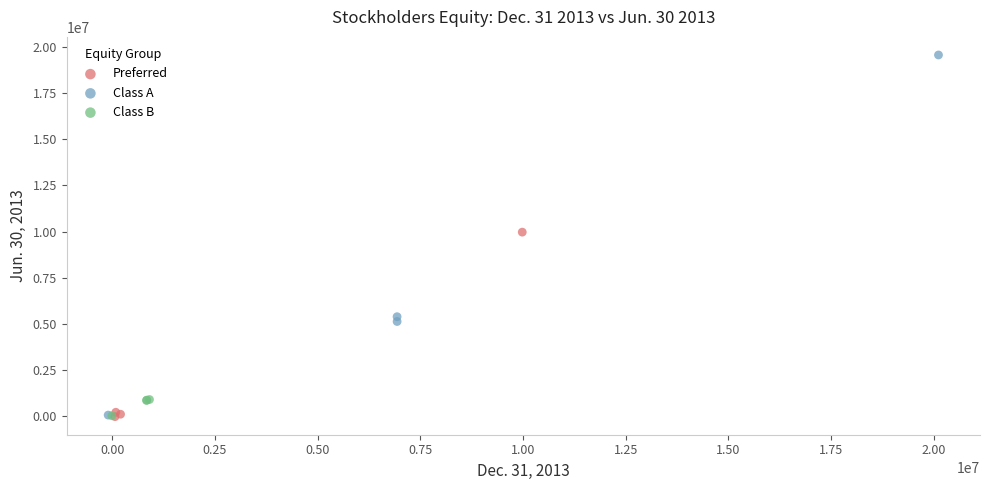

Which series has the widest spread of Y values?

Class A